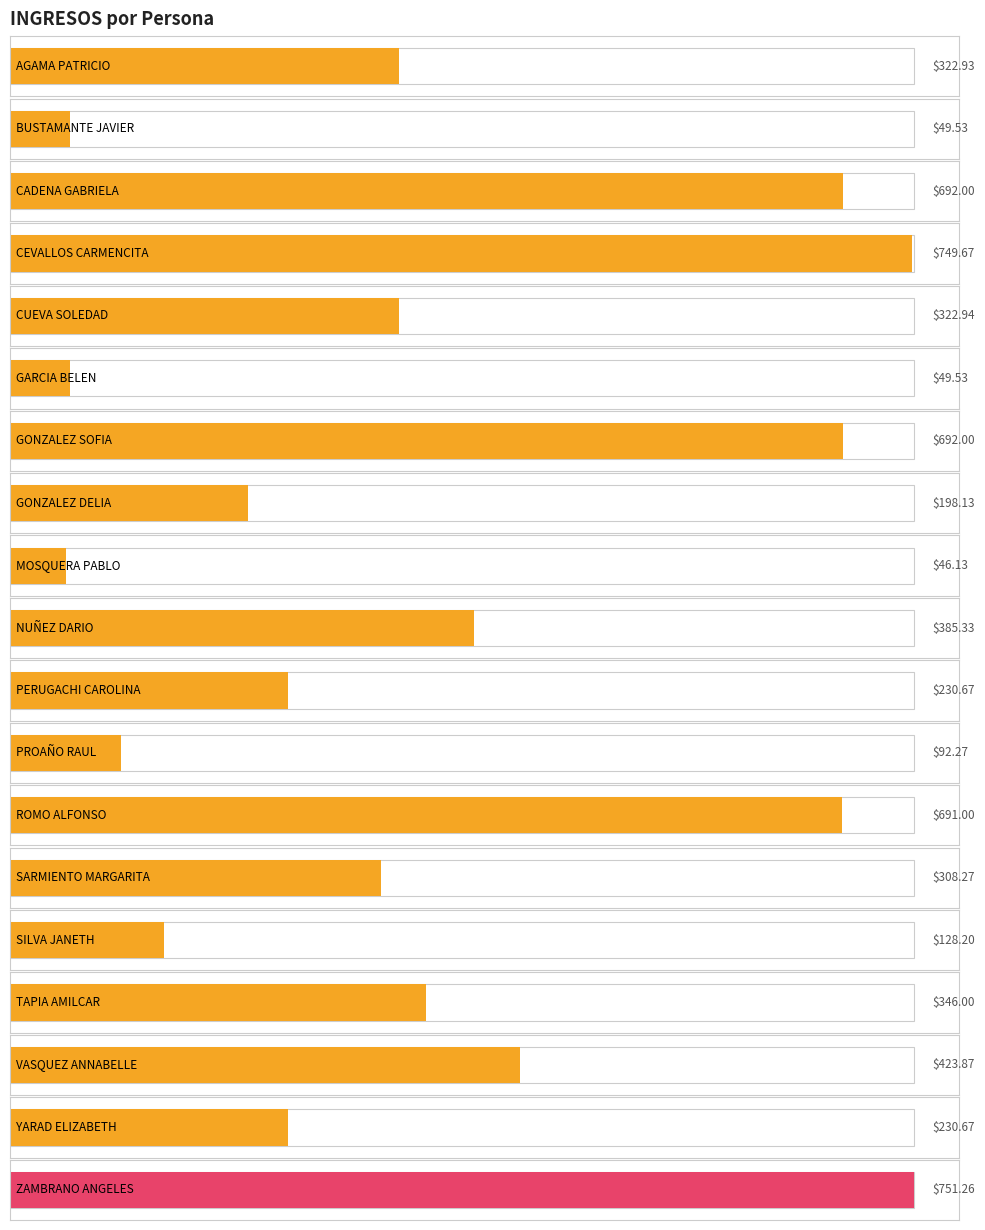

What is the smallest value displayed?

46.1